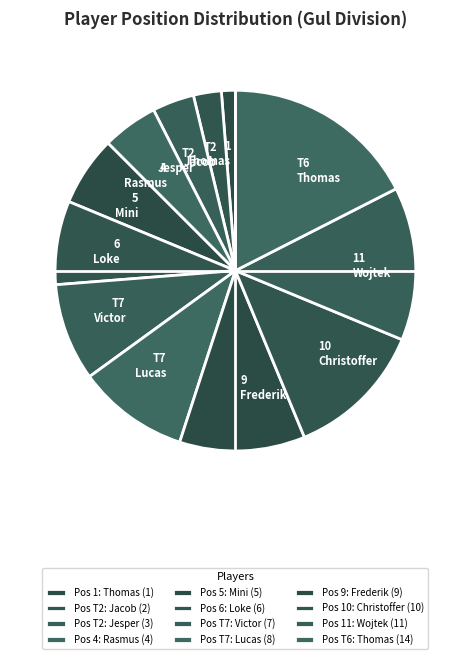

Is it true that T2 Jacob is 2% of the pie?

True